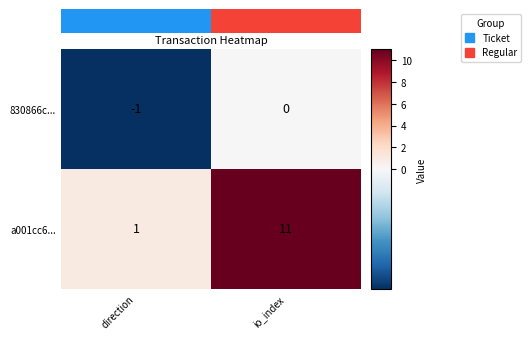

Count the 830866c... values in the range -1 to 0.

2